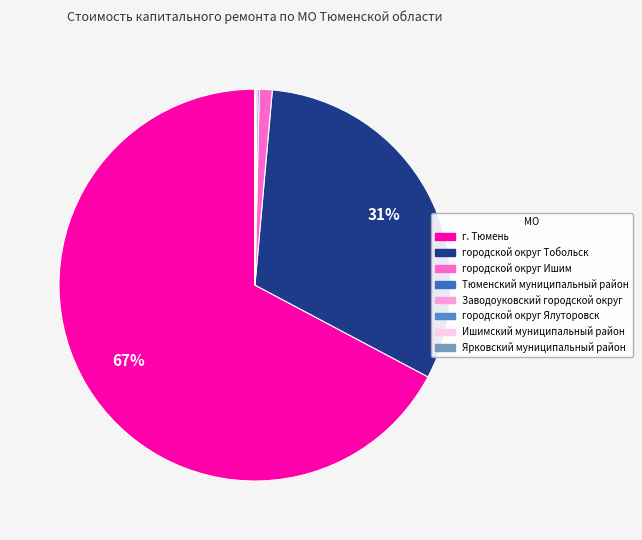

Combined, do Ишимский муниципальный район and городской округ Тобольск account for over 50%?

No